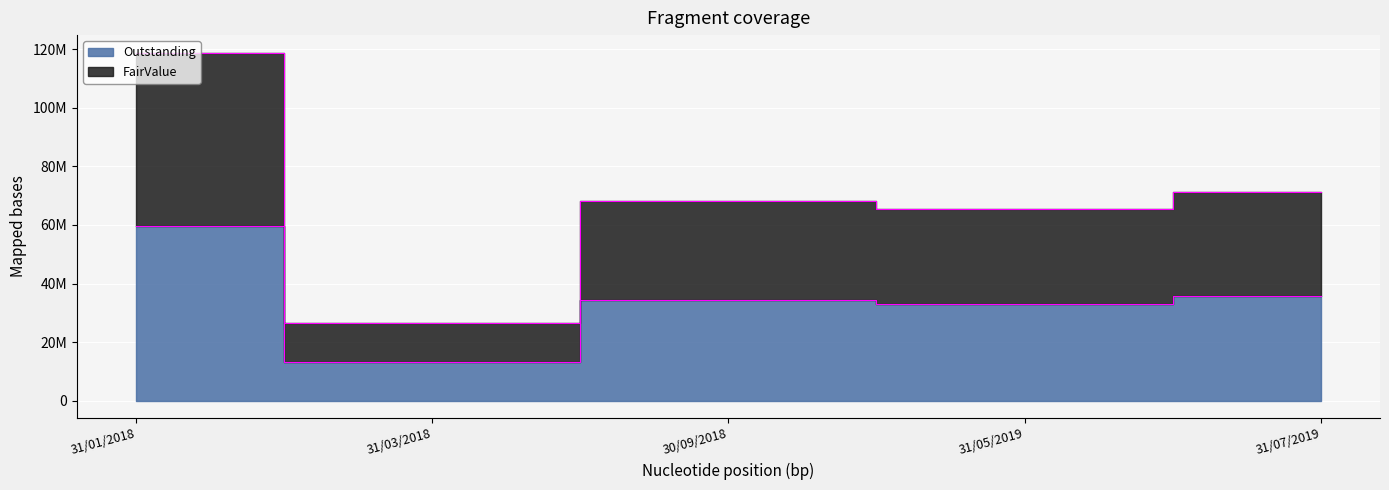

Where does the FairValue series first go above 68285698?

31/01/2018